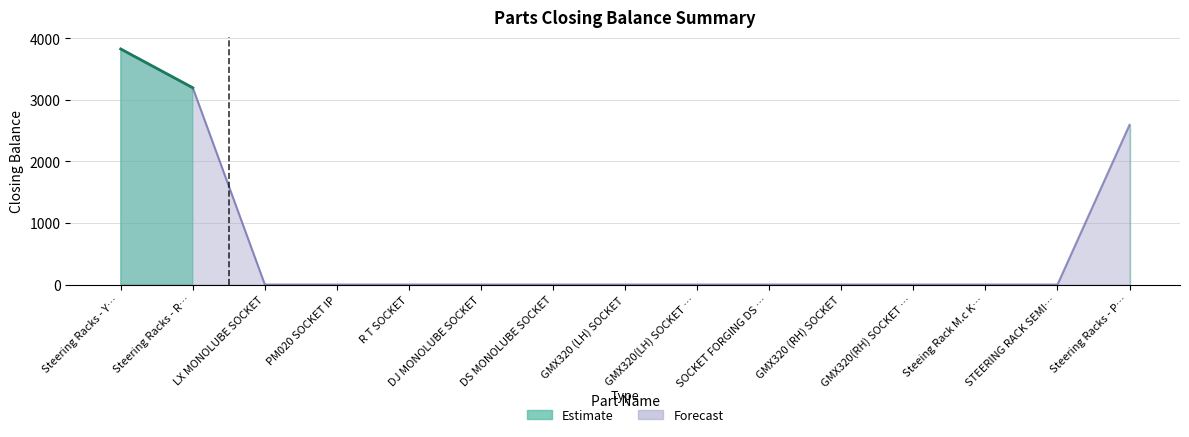

True or false: the data has more than 1 interior local peaks.

False